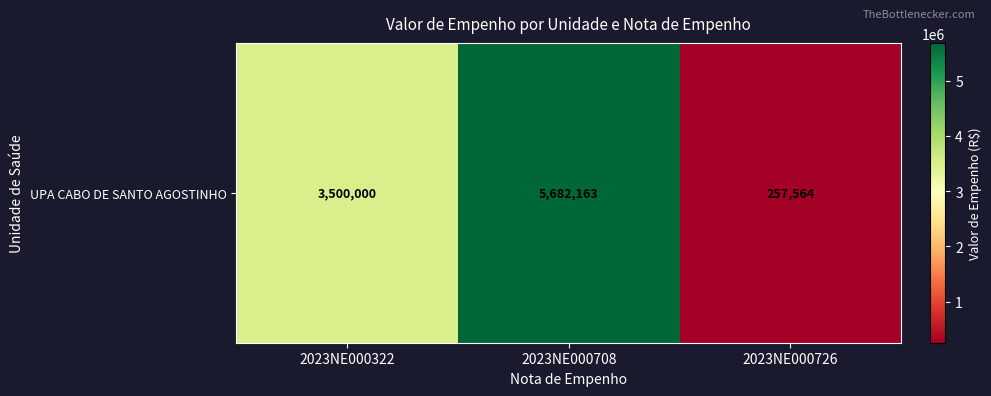

List the labels in order of value, largest first.

2023NE000708, 2023NE000322, 2023NE000726